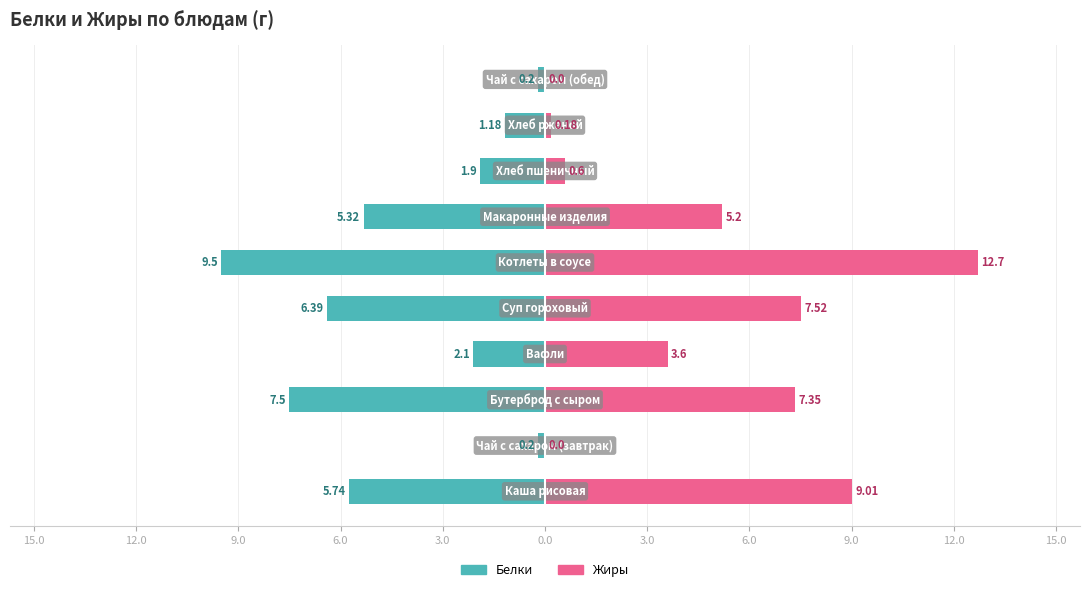

Count the number of data series in this chart.

2